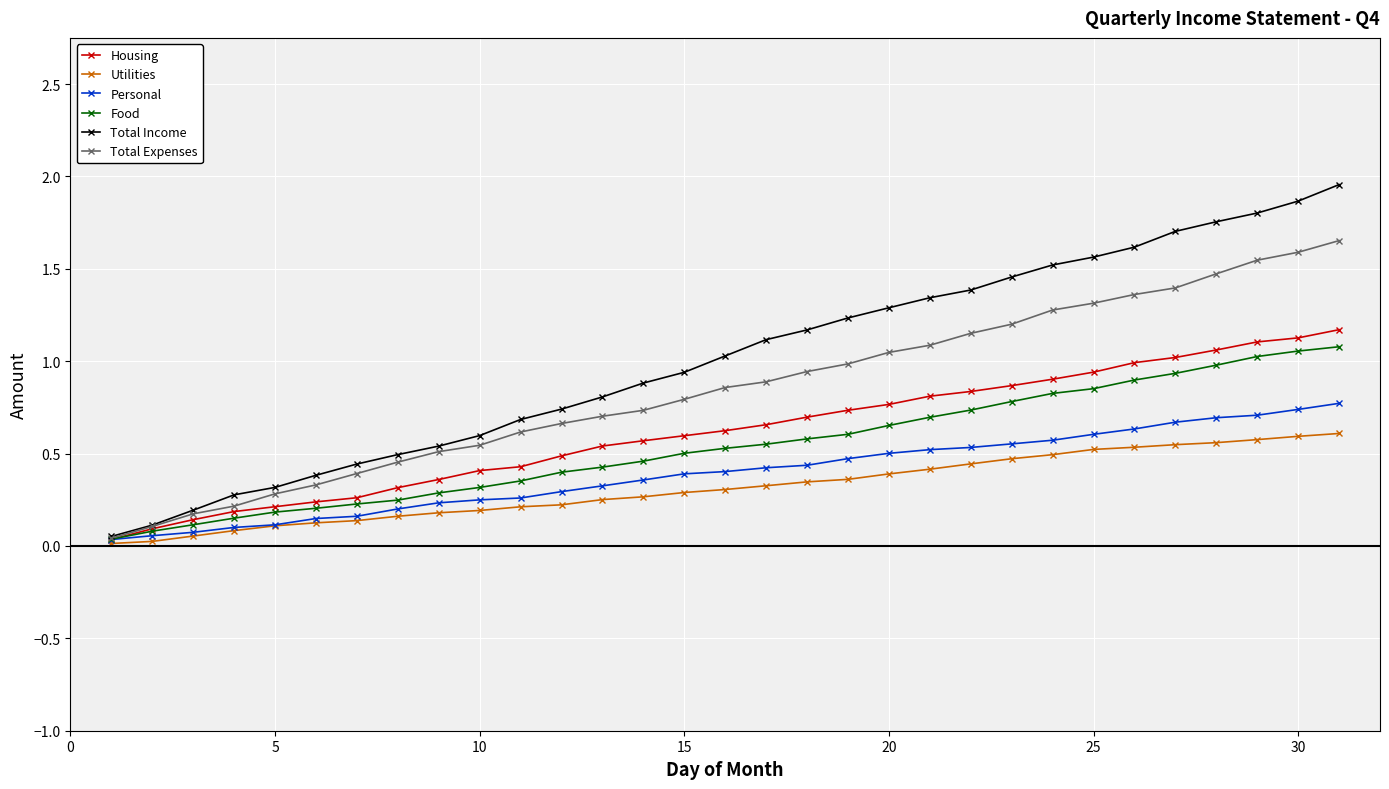

Which series has the largest total across all categories?

Total Income